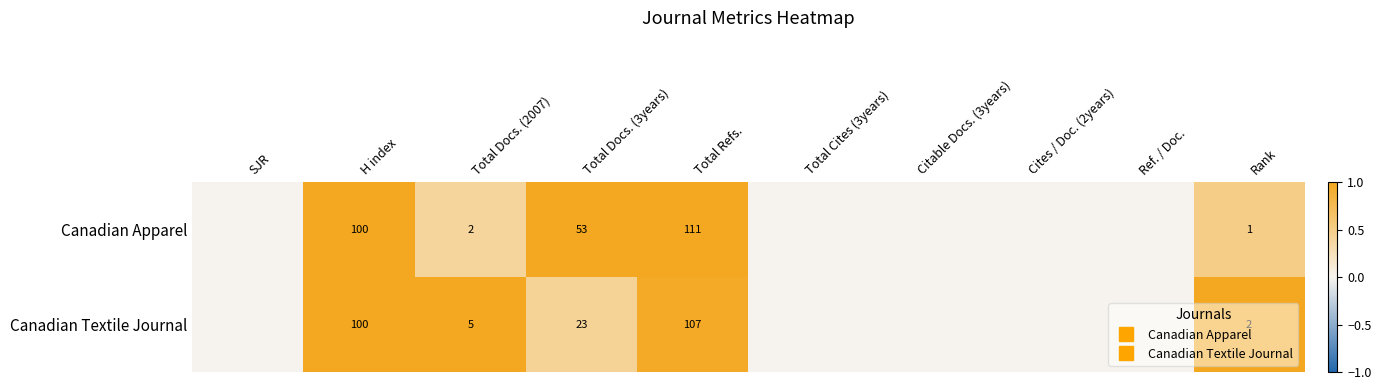

The value of Canadian Apparel at Ref. / Doc. is 0.0. True or false?

True